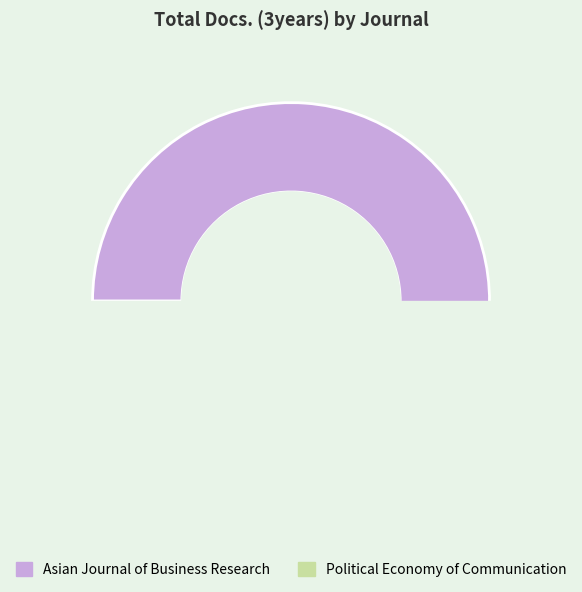

Which category has the biggest portion of the pie?

Asian Journal of Business Research